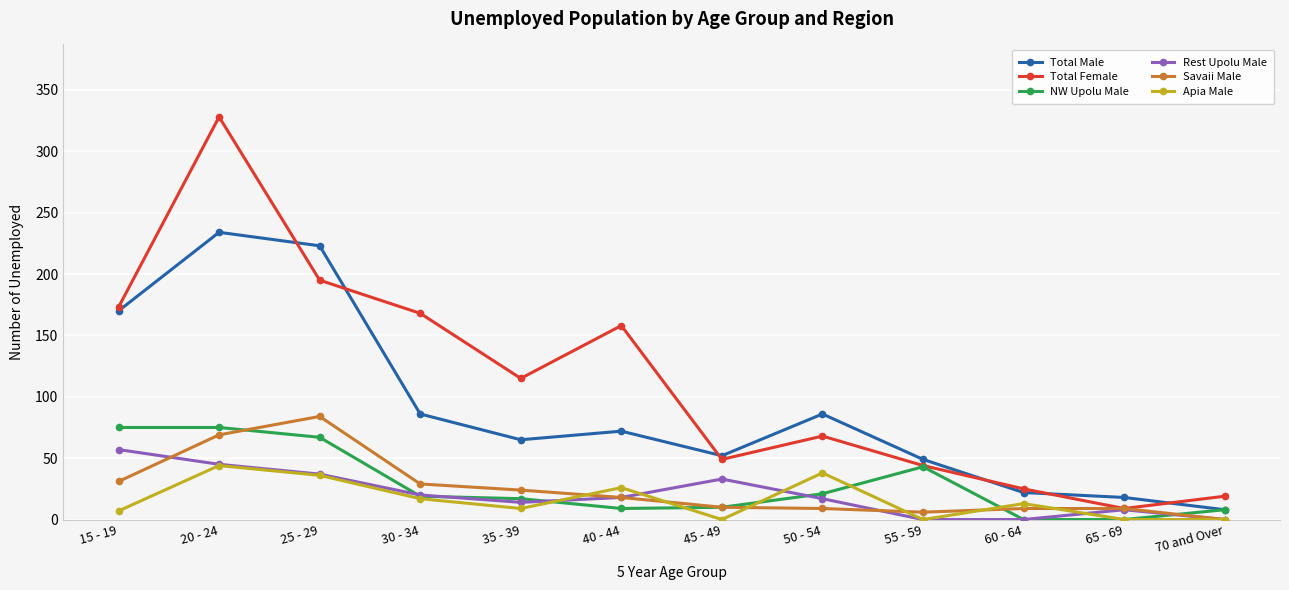

True or false: Savaii Male and Total Male cross at least once.

False